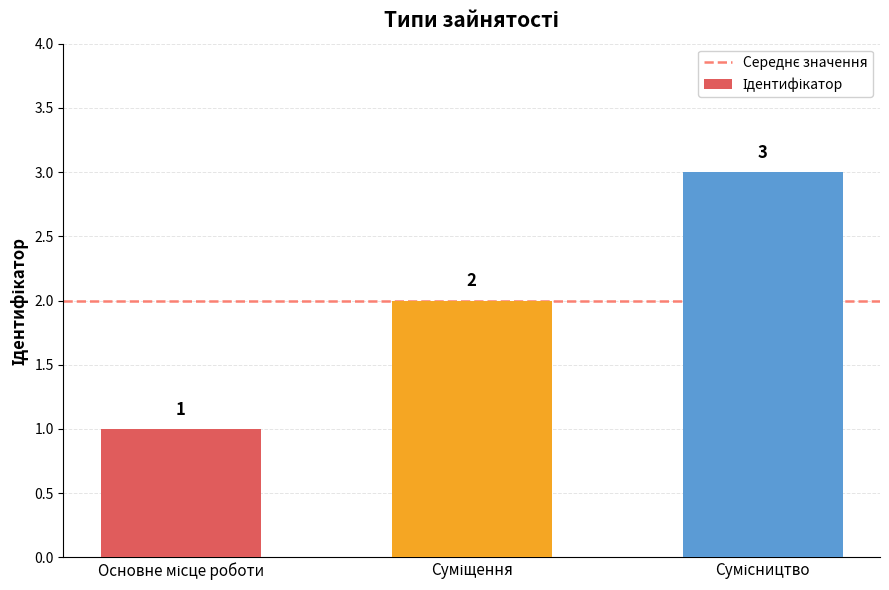

Are the bars horizontal?

No